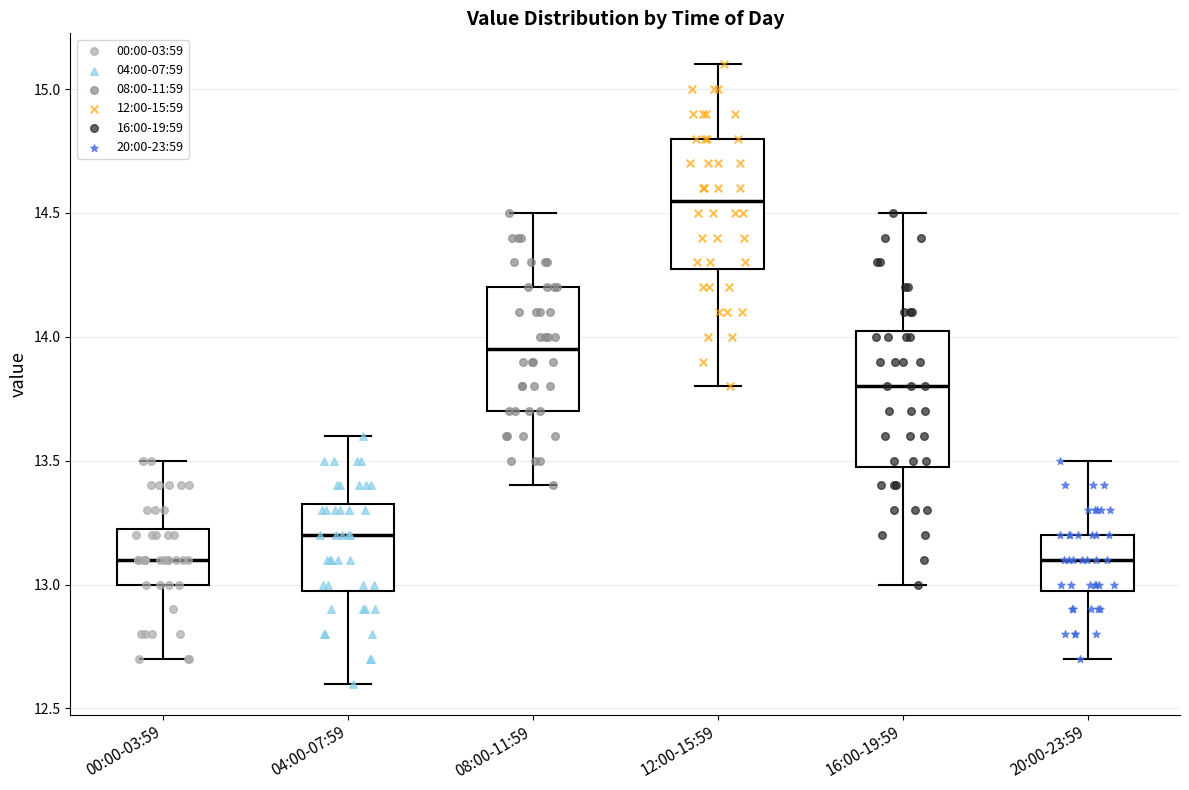

Reading left to right, read every box against the y-axis: the position of its median line, the range the box covers, and the ends of its whiskers. The values are not printed on the chart, so give them approximately, as read against the axis.

00:00-03:59: median 13.10, box 13.00 to 13.25, whiskers 12.70 to 13.50
04:00-07:59: median 13.20, box 13.00 to 13.35, whiskers 12.60 to 13.60
08:00-11:59: median 13.95, box 13.70 to 14.20, whiskers 13.40 to 14.50
12:00-15:59: median 14.55, box 14.30 to 14.80, whiskers 13.80 to 15.10
16:00-19:59: median 13.80, box 13.50 to 14.05, whiskers 13.00 to 14.50
20:00-23:59: median 13.10, box 13.00 to 13.20, whiskers 12.70 to 13.50